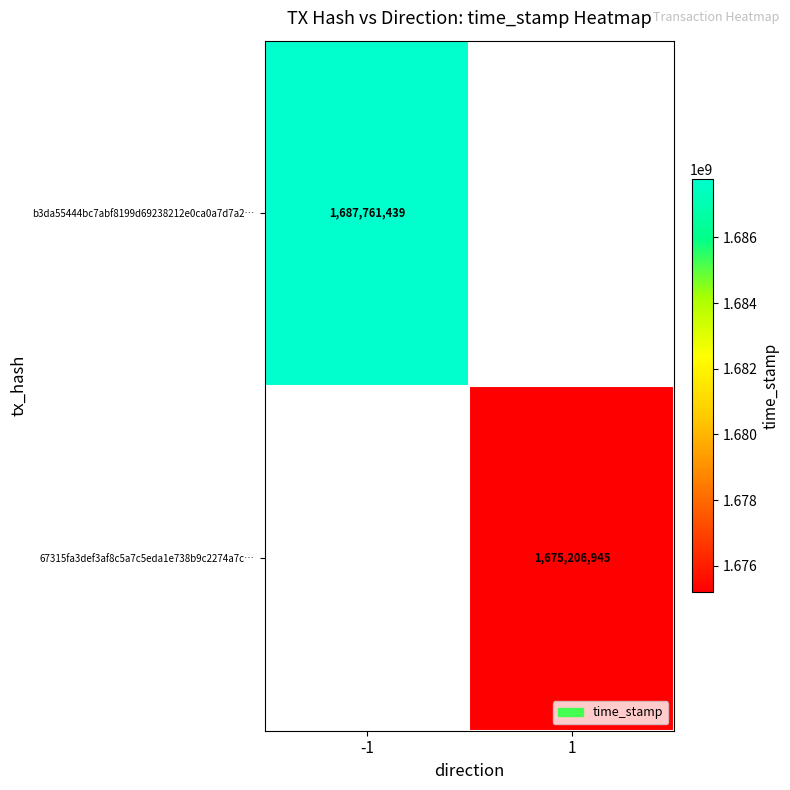

Is the value of 67315fa3def3af8c5a7c5eda1e738b9c2274a7c… at 1 greater than the value of b3da55444bc7abf8199d69238212e0ca0a7d7a2… at -1?

No